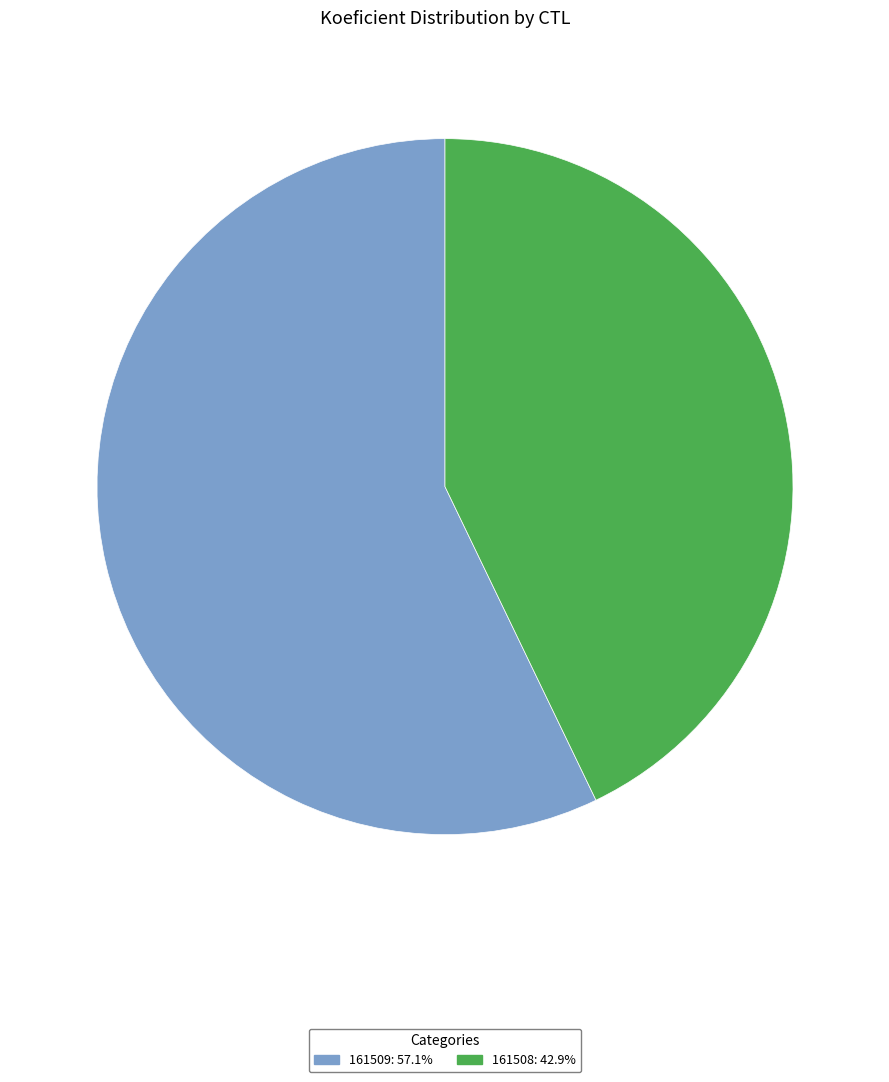

Does 161508 represent more than half of the total?

No